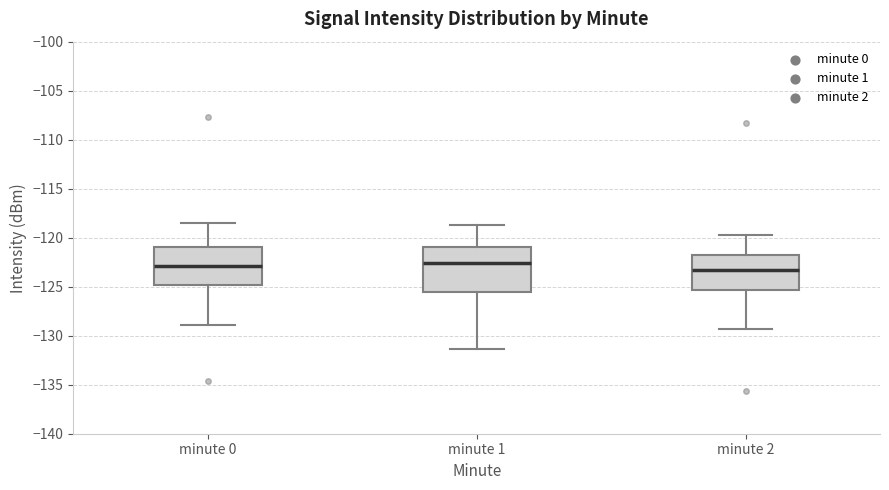

Which box is the tallest, from its lower edge to its upper edge?

minute 1